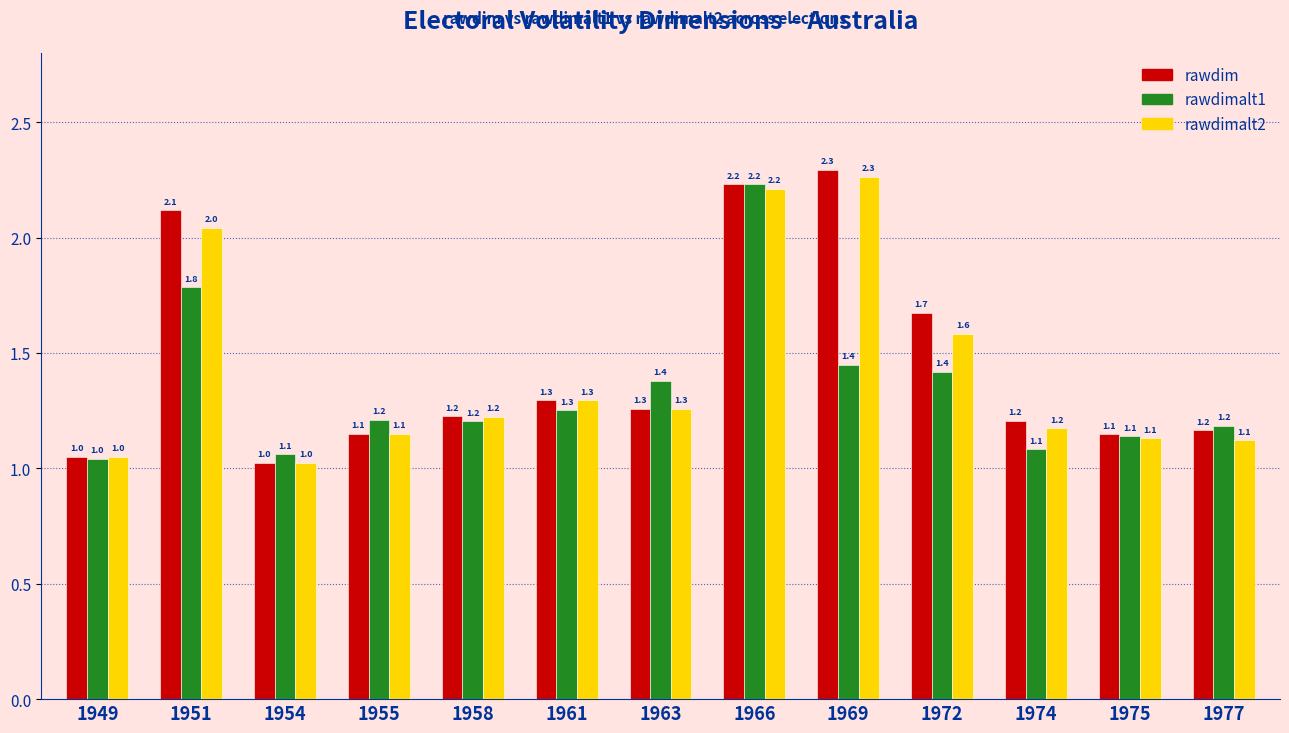

What is the value of the rawdimalt1 bar at the 8th from the left?

2.2